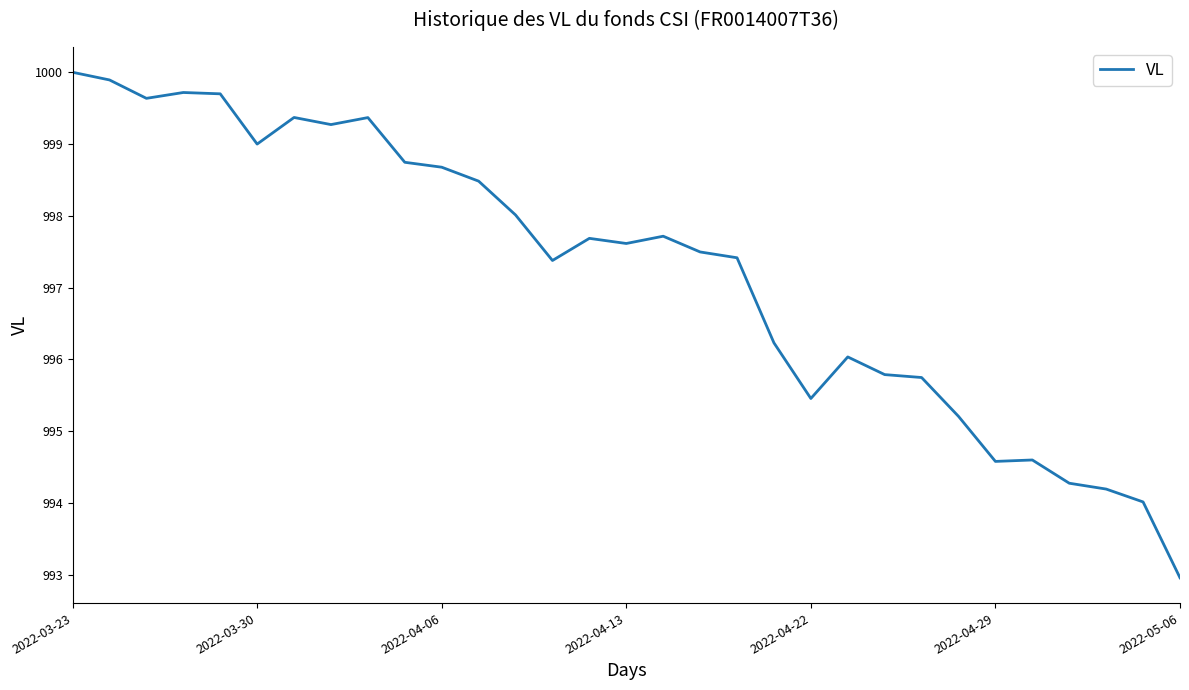

What is the difference between the maximum and minimum values?

7.0